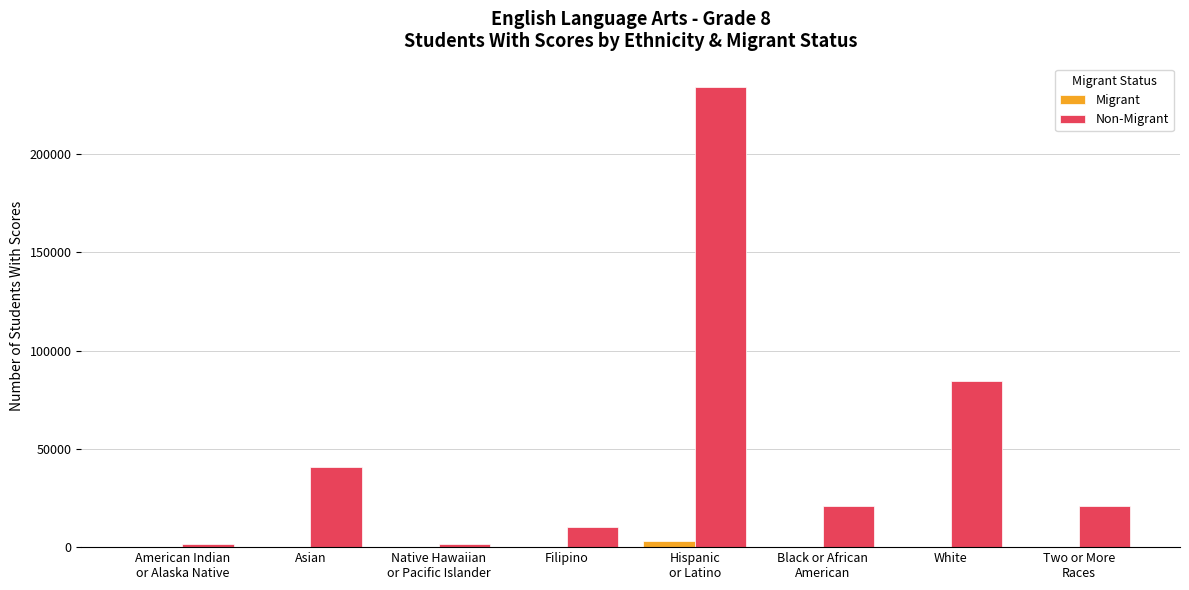

Are the bars horizontal?

No